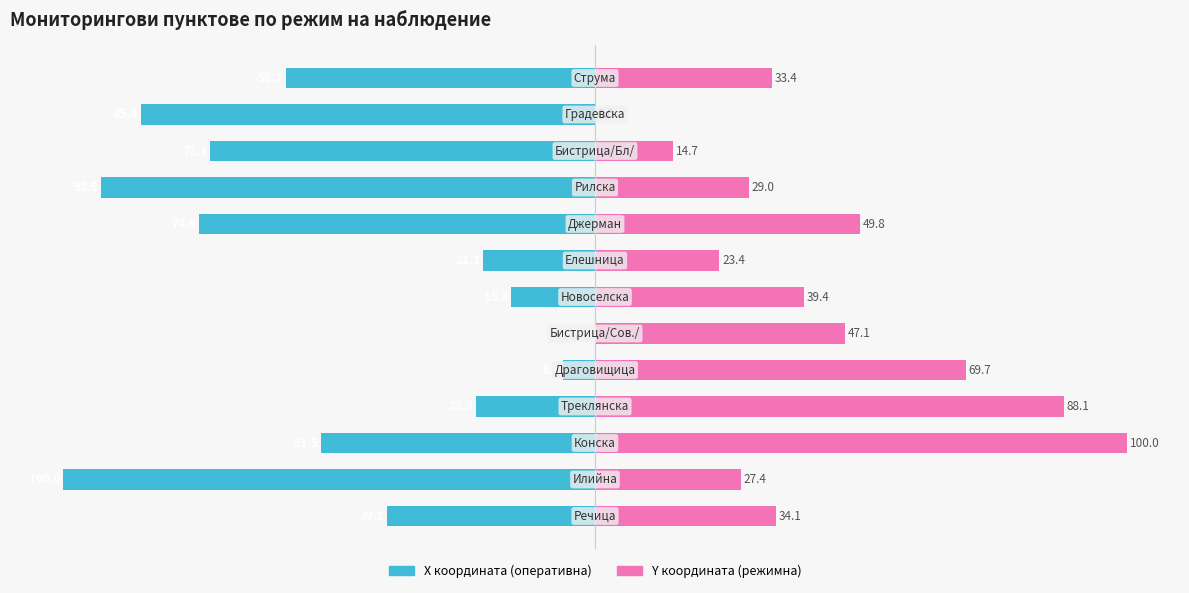

What is the difference between the maximum and minimum values in the Y координата (режимна) series?

100.0